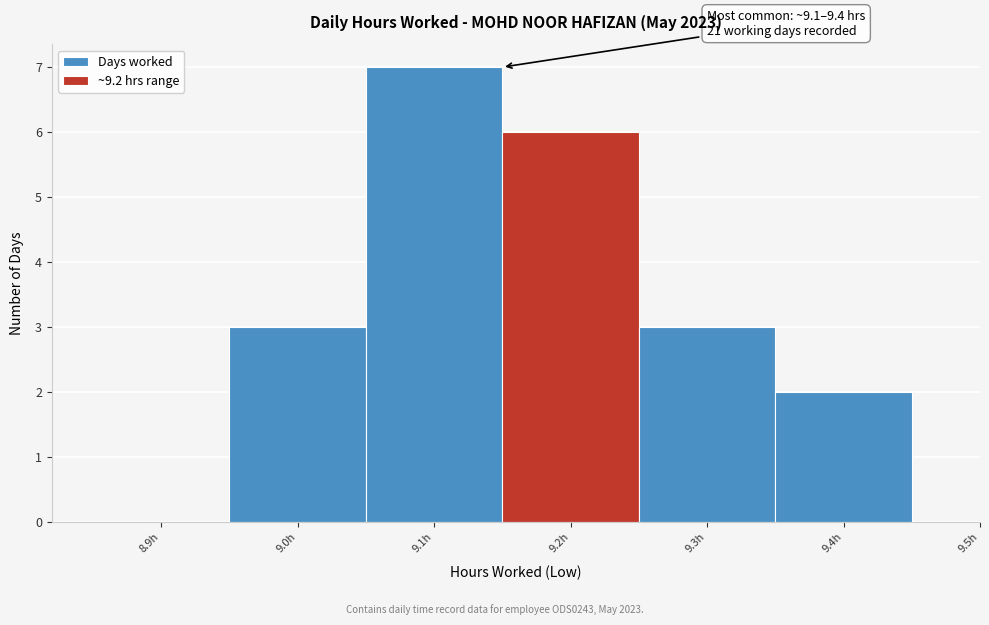

Reading right to left, transcribe all the data shown in this chart.

9.4h=2	9.3h=3	9.2h=6	9.1h=7	9.0h=3	8.9h=0